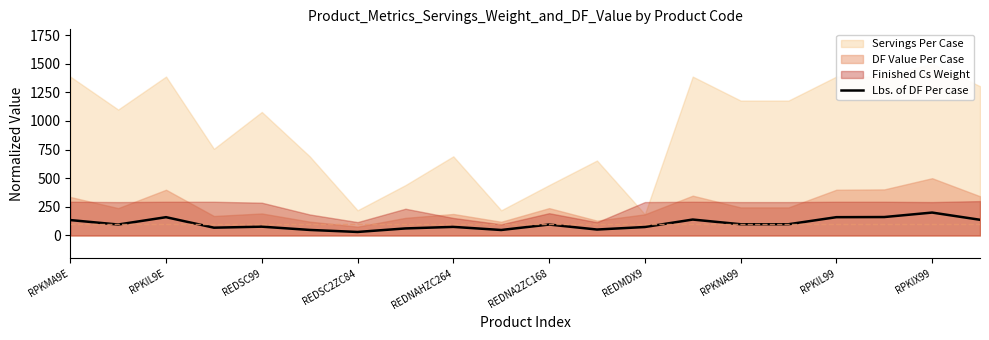

Reading left to right, what are all the values shown in this chart?

134.5	95.5	159.7	68.0	76.9	48.3	30.7	61.5	75.0	47.8	95.5	51.9	73.9	139.0	98.0	98.0	159.7	160.9	200.0	137.1